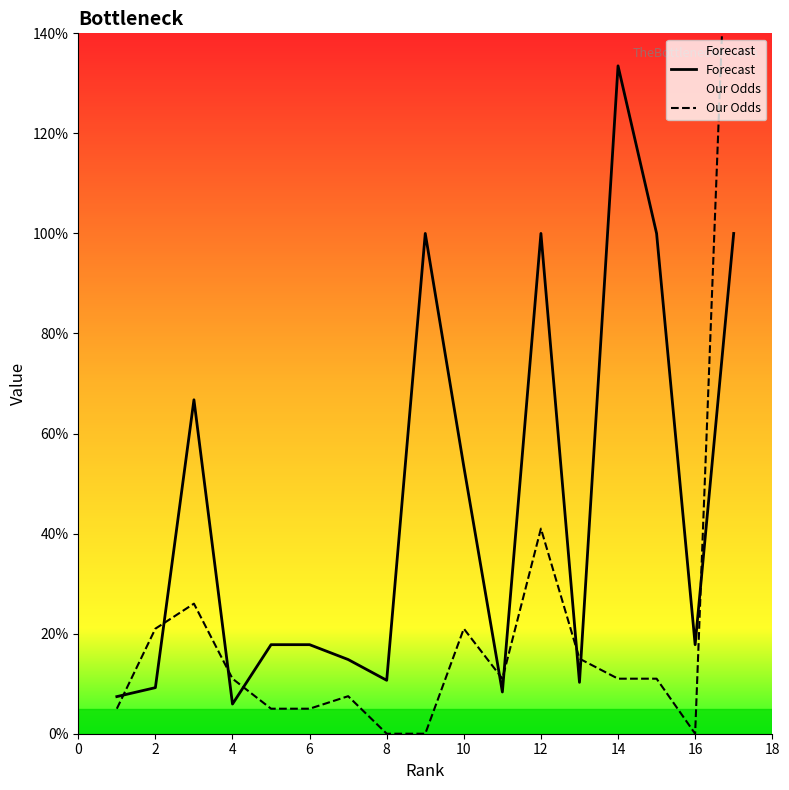

True or false: Forecast has a value of 39.6 at 12.

False